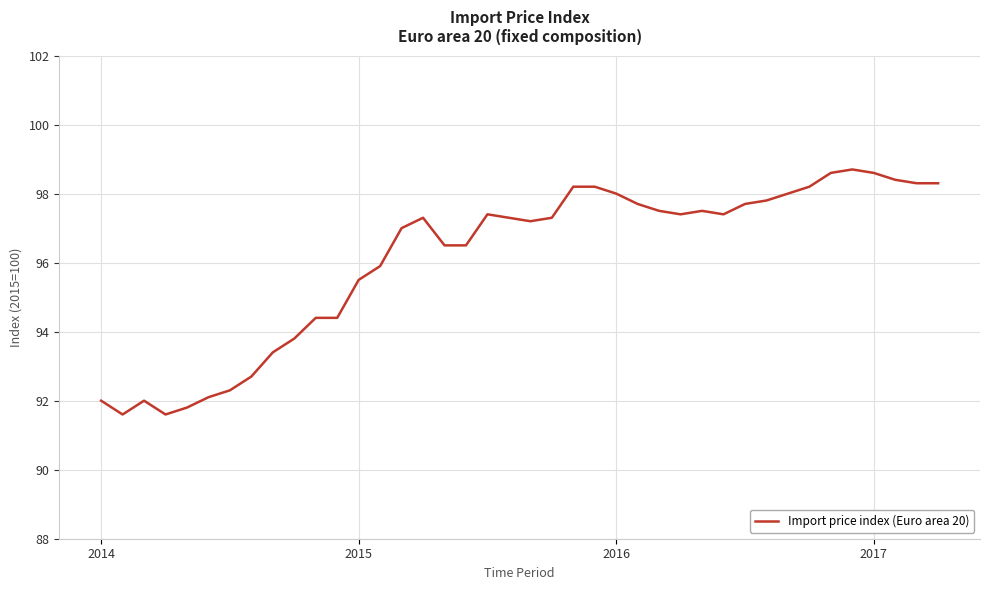

What is the minimum value shown in the chart?

91.6